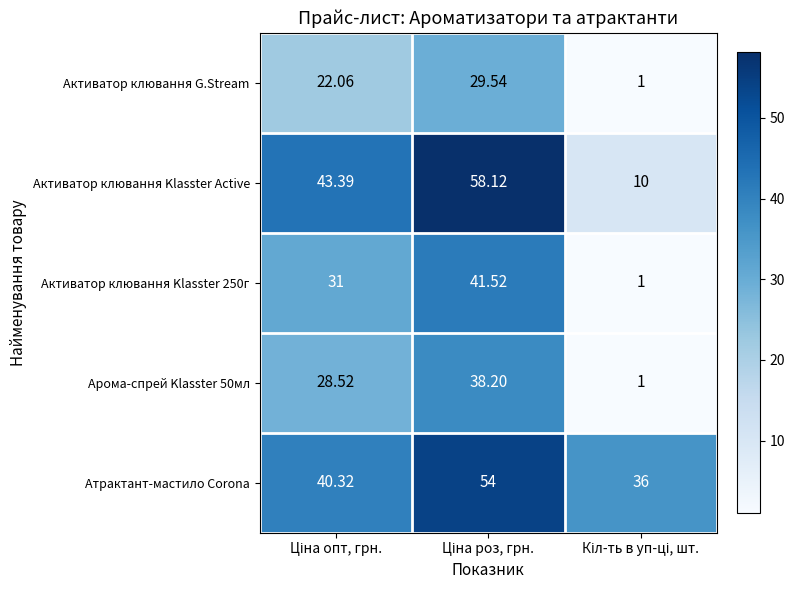

How many series are shown in this chart?

5